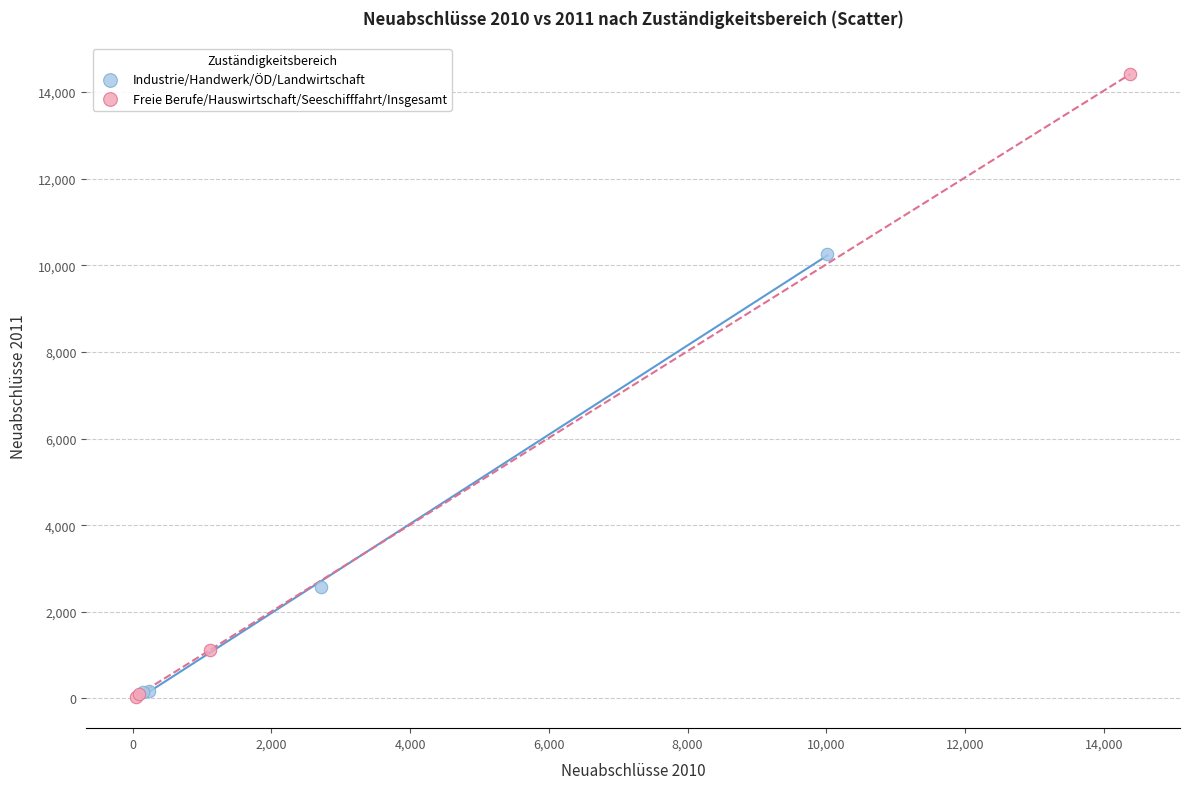

Which series reaches the maximum Y coordinate?

Freie Berufe/Hauswirtschaft/Seeschifffahrt/Insgesamt